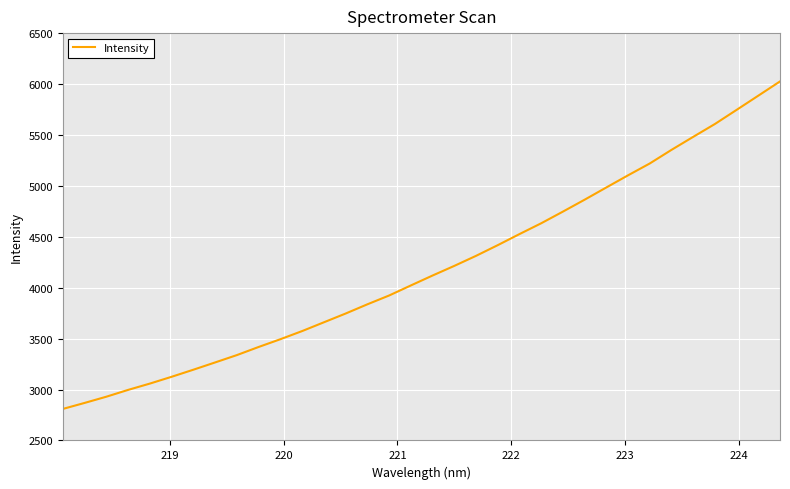

True or false: there are more than 0 points higher than both neighbors.

False